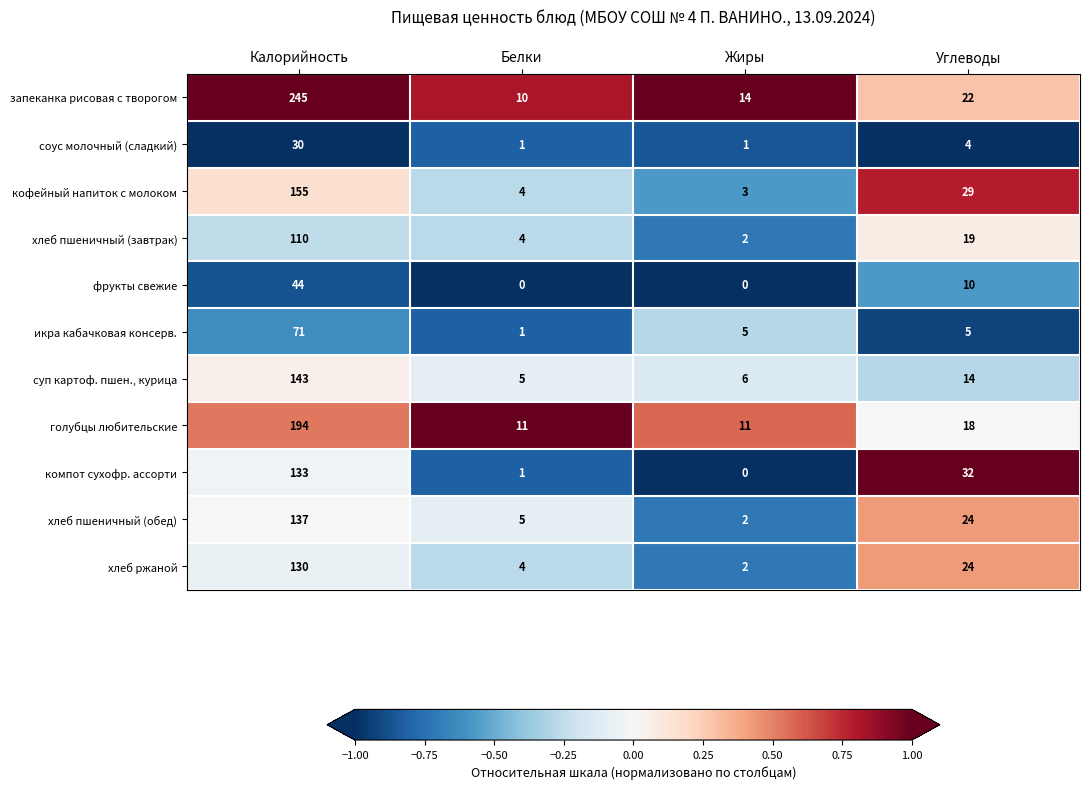

Which series changed the most between Жиры and Углеводы?

компот сухофр. ассорти